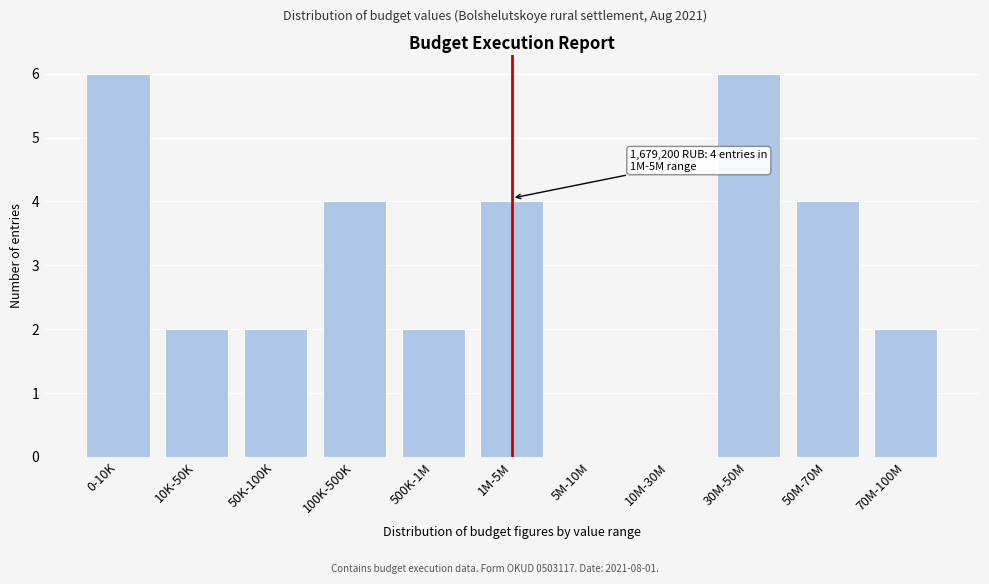

Reading right to left, transcribe all the data shown in this chart.

70M-100M=2	50M-70M=4	30M-50M=6	10M-30M=0	5M-10M=0	1M-5M=4	500K-1M=2	100K-500K=4	50K-100K=2	10K-50K=2	0-10K=6